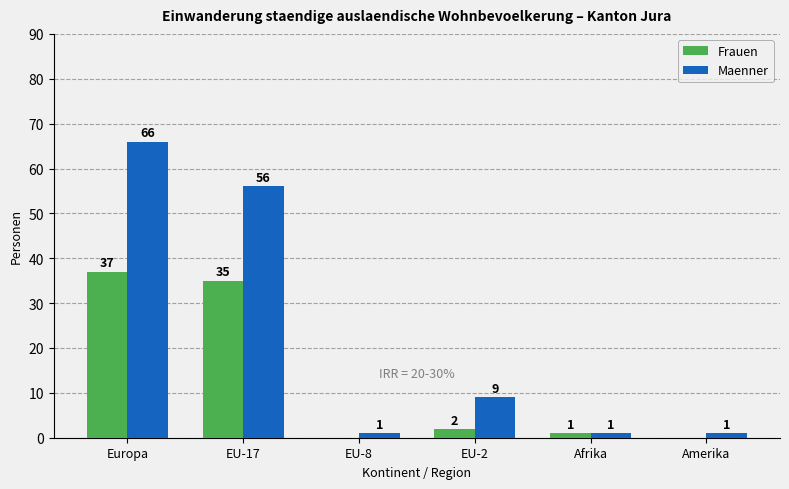

Count the number of categories in the chart.

6